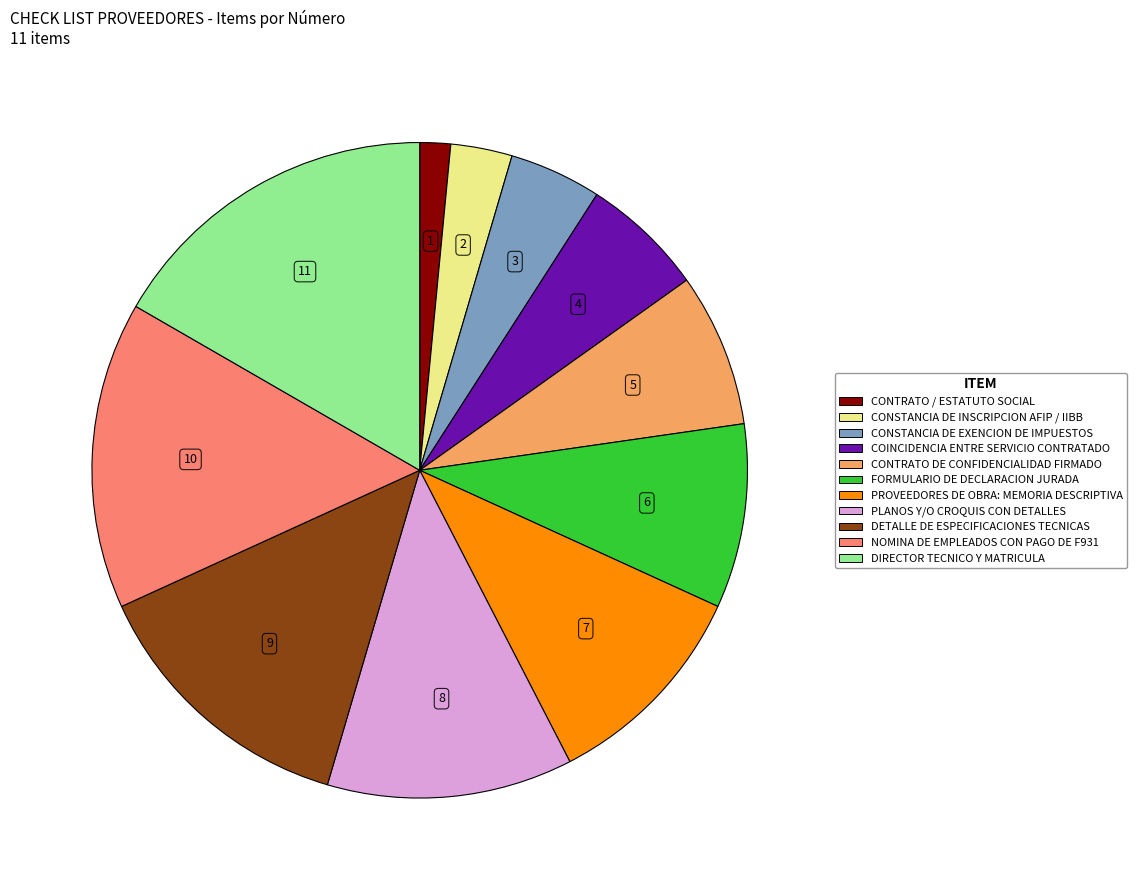

Rank the categories by value from lowest to highest.

CONTRATO / ESTATUTO SOCIAL, CONSTANCIA DE INSCRIPCION AFIP / IIBB, CONSTANCIA DE EXENCION DE IMPUESTOS, COINCIDENCIA ENTRE SERVICIO CONTRATADO, CONTRATO DE CONFIDENCIALIDAD FIRMADO, FORMULARIO DE DECLARACION JURADA, PROVEEDORES DE OBRA: MEMORIA DESCRIPTIVA, PLANOS Y/O CROQUIS CON DETALLES, DETALLE DE ESPECIFICACIONES TECNICAS, NOMINA DE EMPLEADOS CON PAGO DE F931, DIRECTOR TECNICO Y MATRICULA